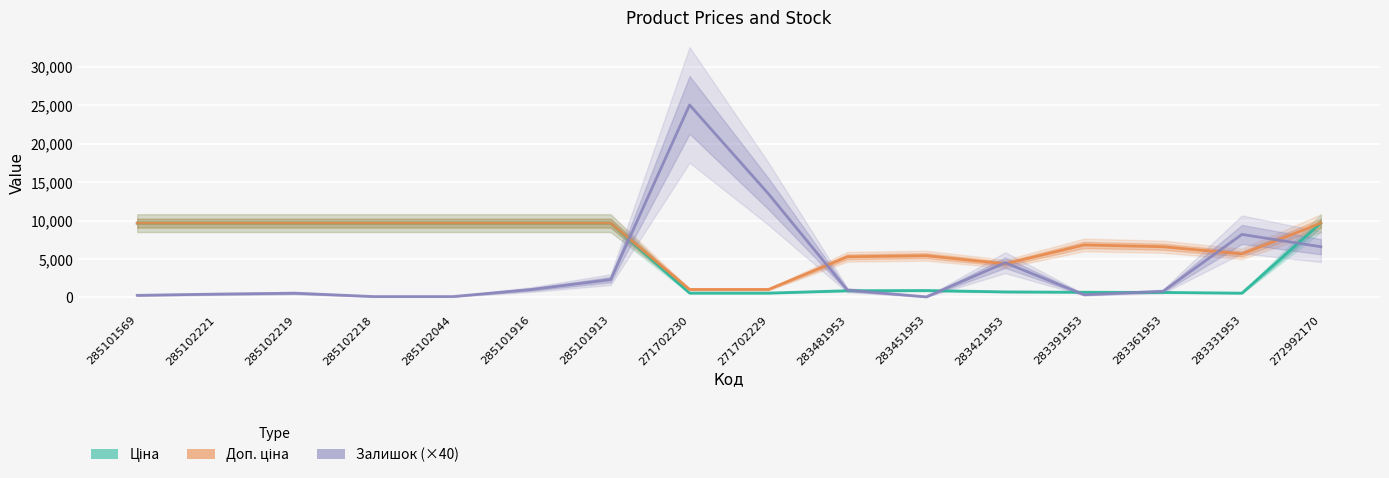

Where does the Доп. ціна series first go above 9664?

285101569